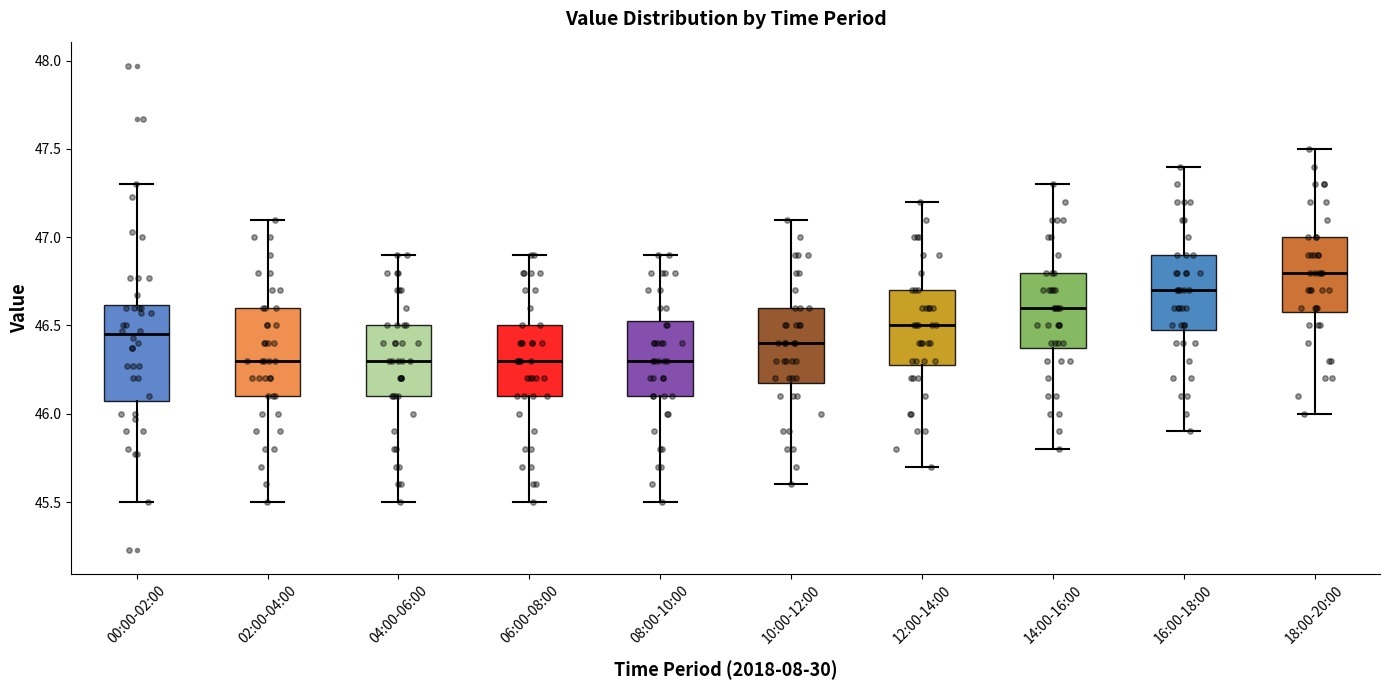

Where does the median line of the box for 16:00-18:00 sit on the y-axis? The values are not printed on the chart, so give them approximately, as read against the axis.

46.70